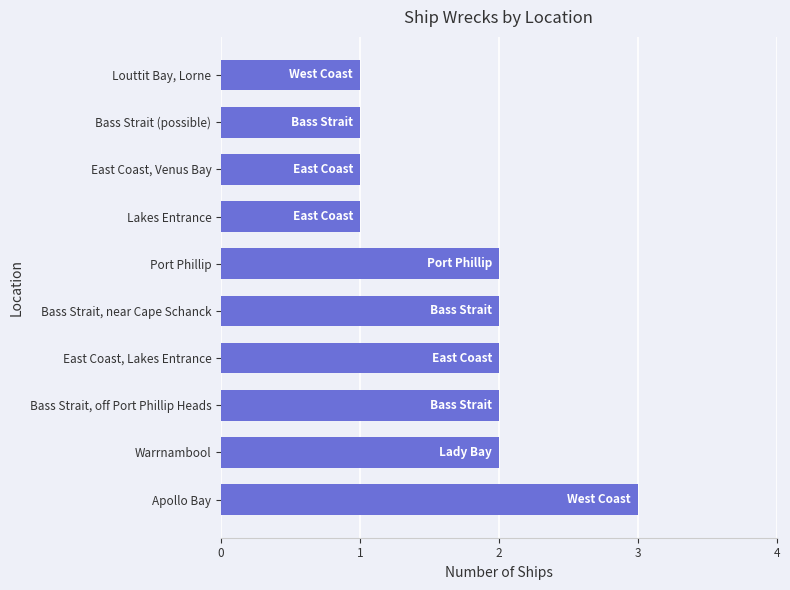

What is the sum of all values?

17